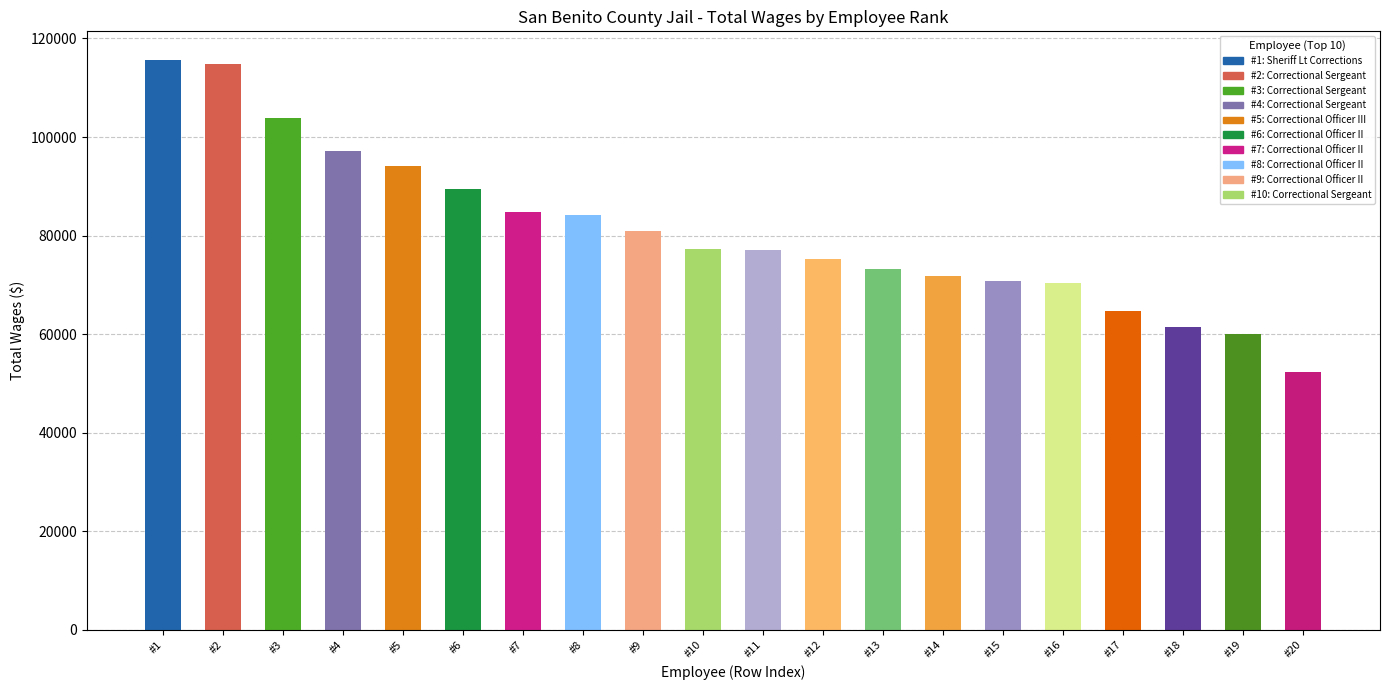

What is the sum of all values?

1618980